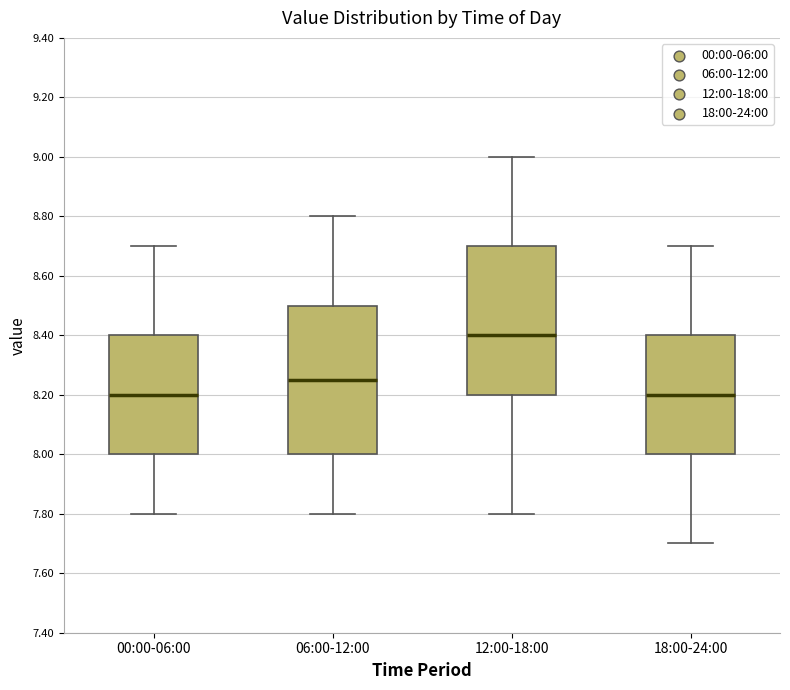

Which box's median line is the highest?

12:00-18:00